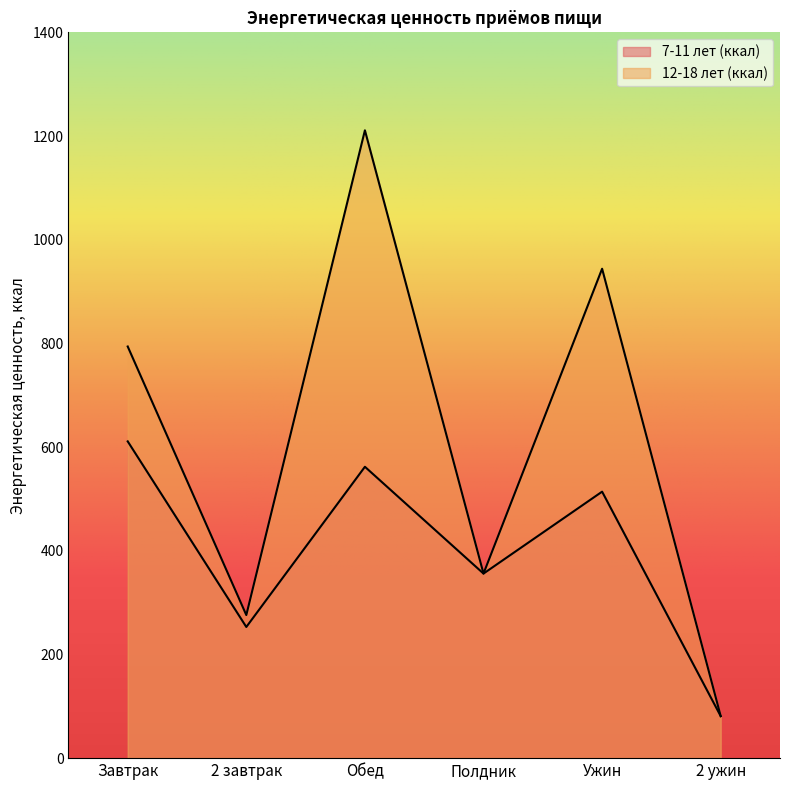

In 7-11 лет (ккал), how many points are higher than both neighbors (excluding endpoints)?

2